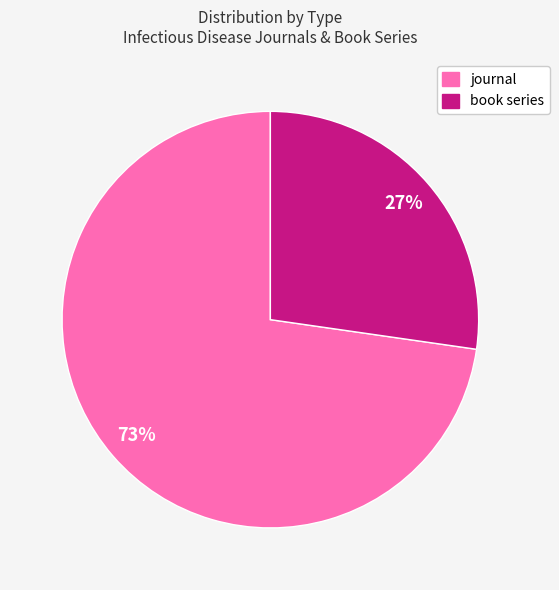

To the nearest percent, what portion does journal represent?

73%